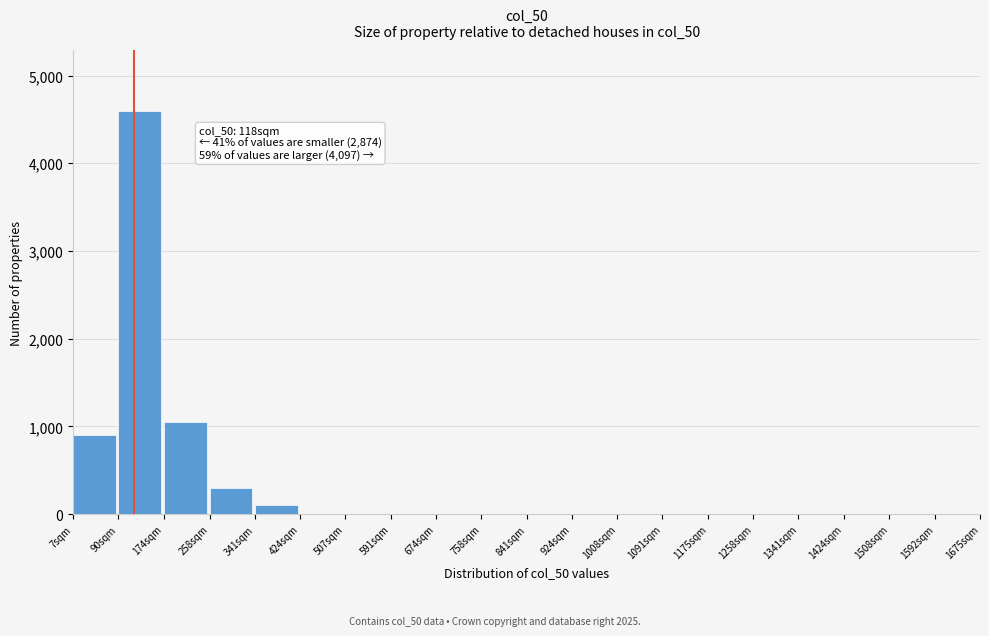

Reading left to right, list all the values displayed in this chart.

7sqm=900	90sqm=4600	174sqm=1050	258sqm=300	341sqm=100	424sqm=0	507sqm=0	591sqm=0	674sqm=0	758sqm=0	841sqm=0	924sqm=0	1008sqm=0	1091sqm=0	1175sqm=0	1258sqm=0	1341sqm=0	1424sqm=0	1508sqm=0	1592sqm=0